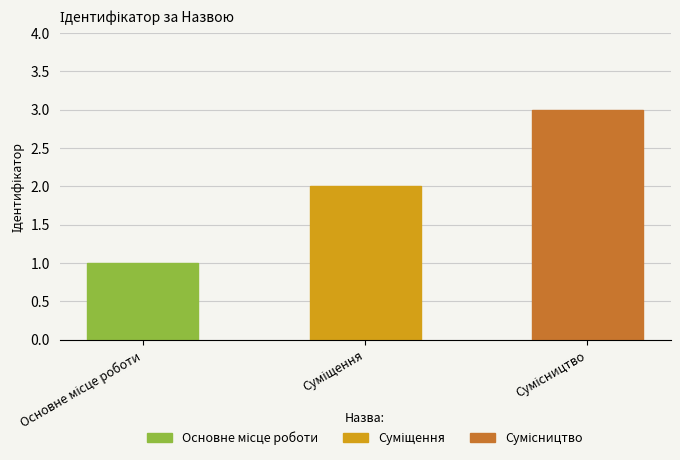

What is the change in value from Основне місце роботи to Сумісництво?

+2